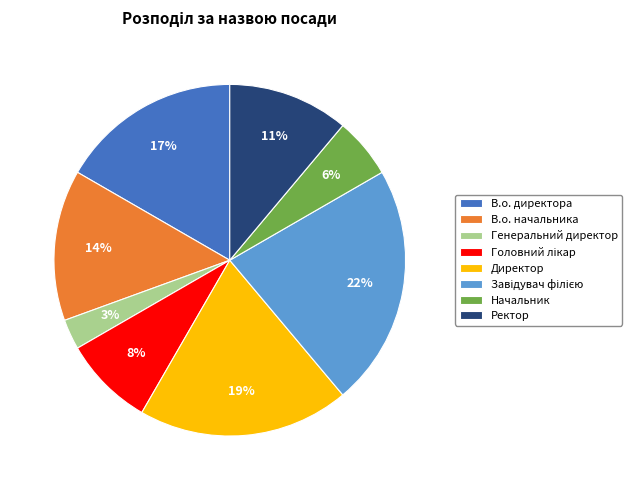

Which category has the smallest portion of the pie?

Генеральний директор